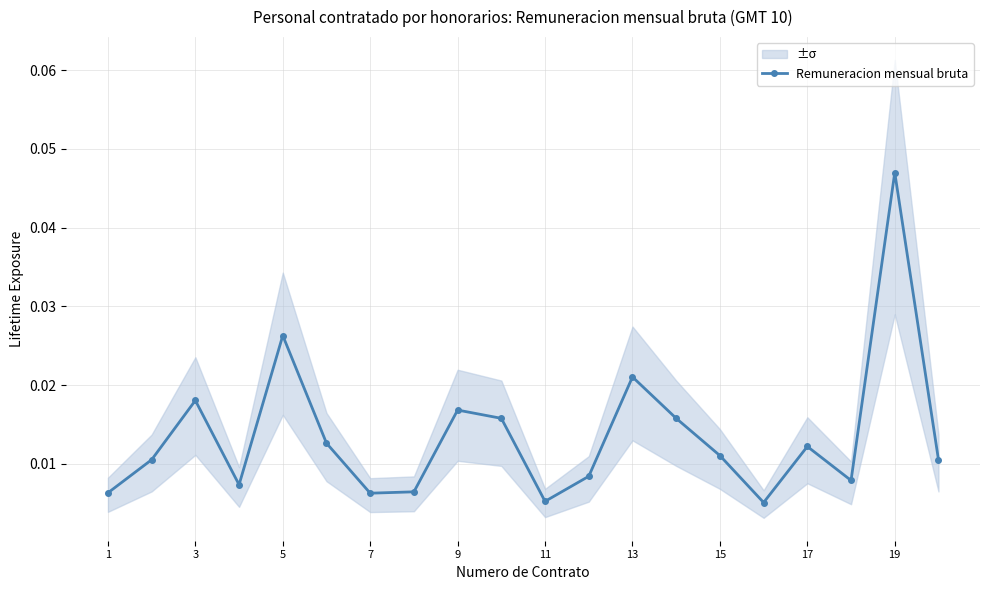

Where is the first local maximum for Remuneracion mensual bruta?

3